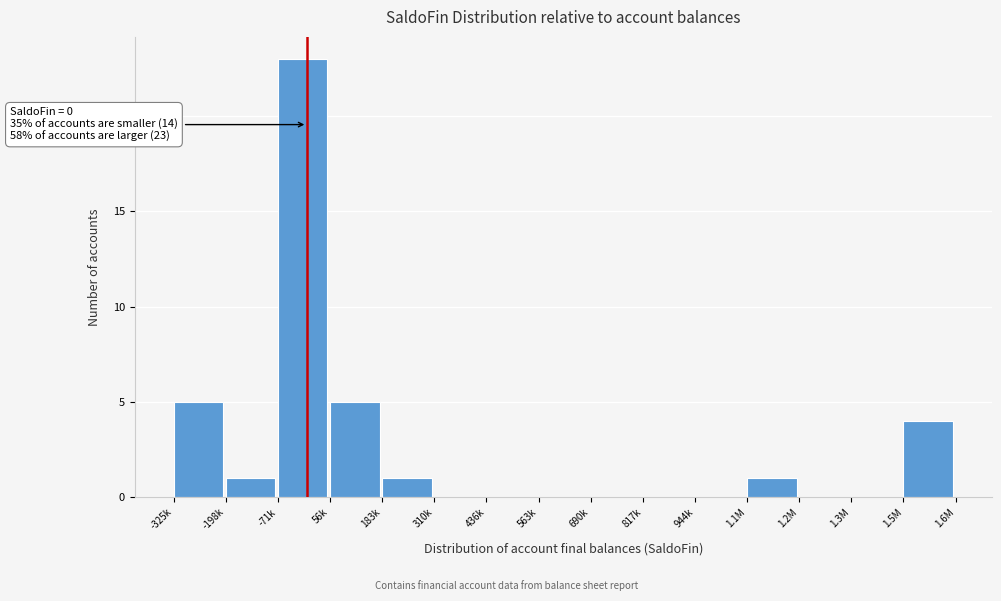

Reading right to left, transcribe all the data shown in this chart.

1.5M=4	1.3M=0	1.2M=0	1.1M=1	944k=0	817k=0	690k=0	563k=0	436k=0	310k=0	183k=1	56k=5	-71k=23	-198k=1	-325k=5